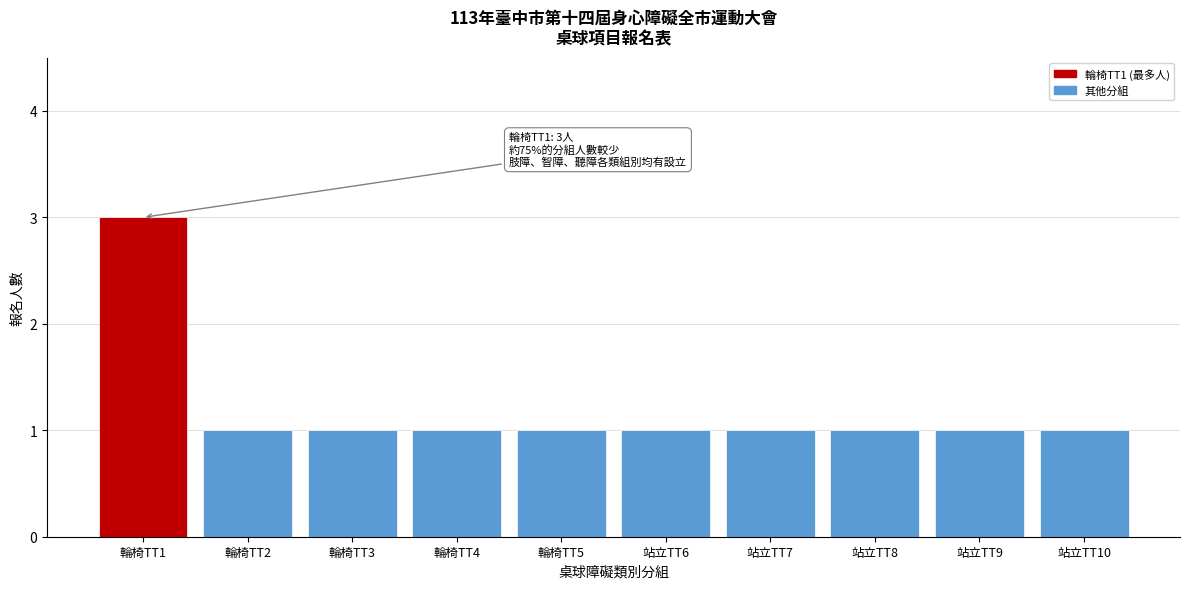

Reading left to right, list all the values displayed in this chart.

輪椅TT1=3	輪椅TT2=1	輪椅TT3=1	輪椅TT4=1	輪椅TT5=1	站立TT6=1	站立TT7=1	站立TT8=1	站立TT9=1	站立TT10=1